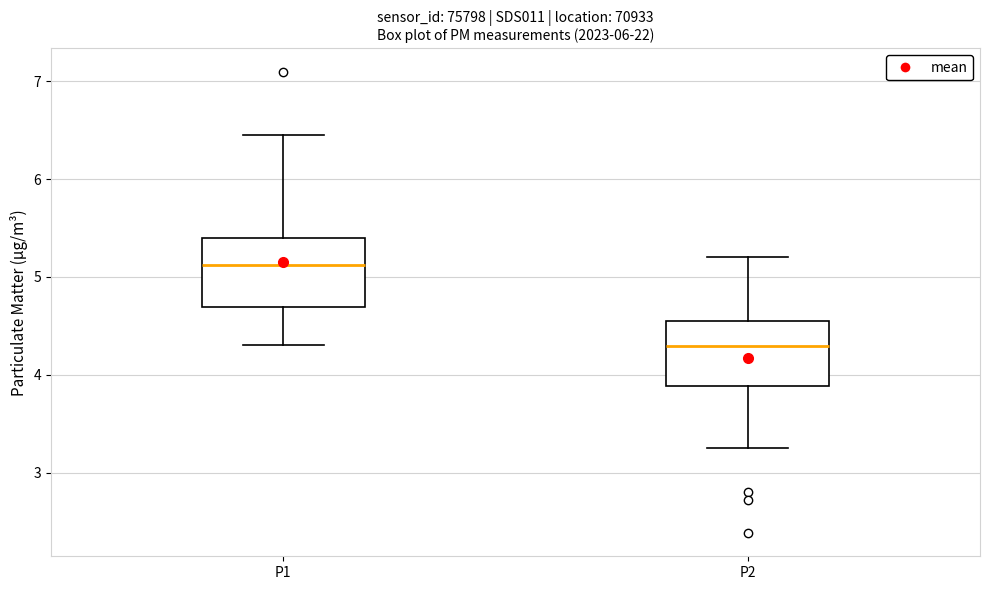

Reading left to right, read every box against the y-axis: the position of its median line, the range the box covers, and the ends of its whiskers. The values are not printed on the chart, so give them approximately, as read against the axis.

P1: median 5.1, box 4.7 to 5.4, whiskers 4.3 to 6.5
P2: median 4.3, box 3.9 to 4.5, whiskers 3.3 to 5.2